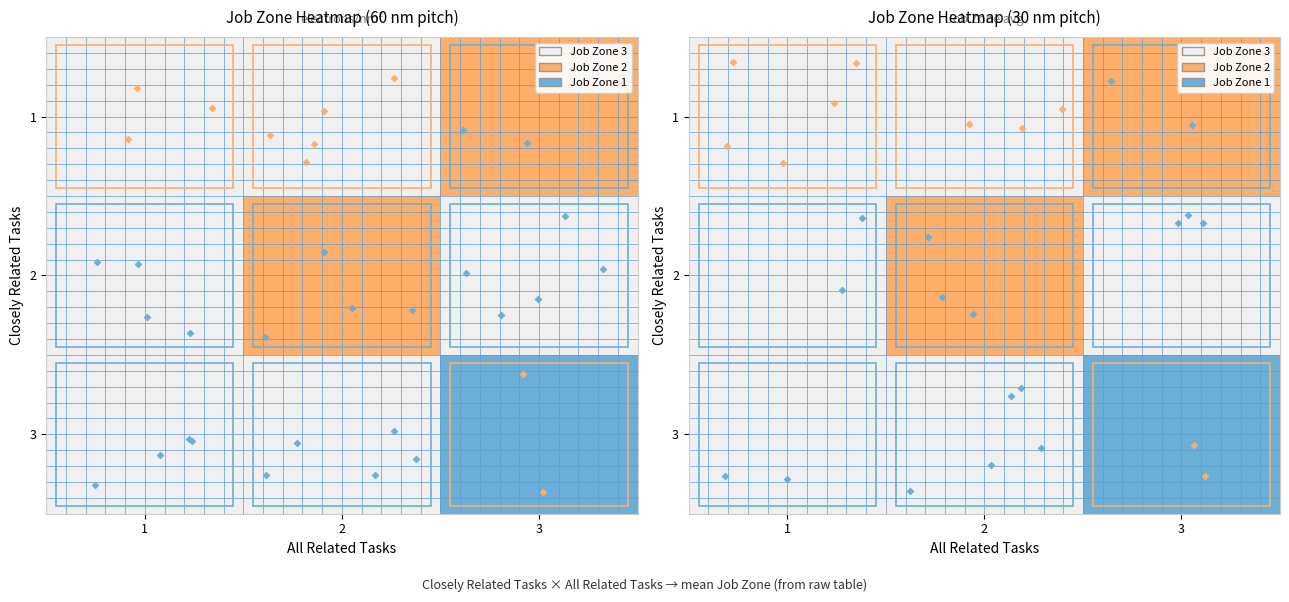

What value does the 2 series have at 2?

2